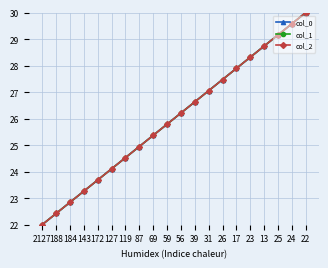

Is this an area chart (filled region under the line)?

No